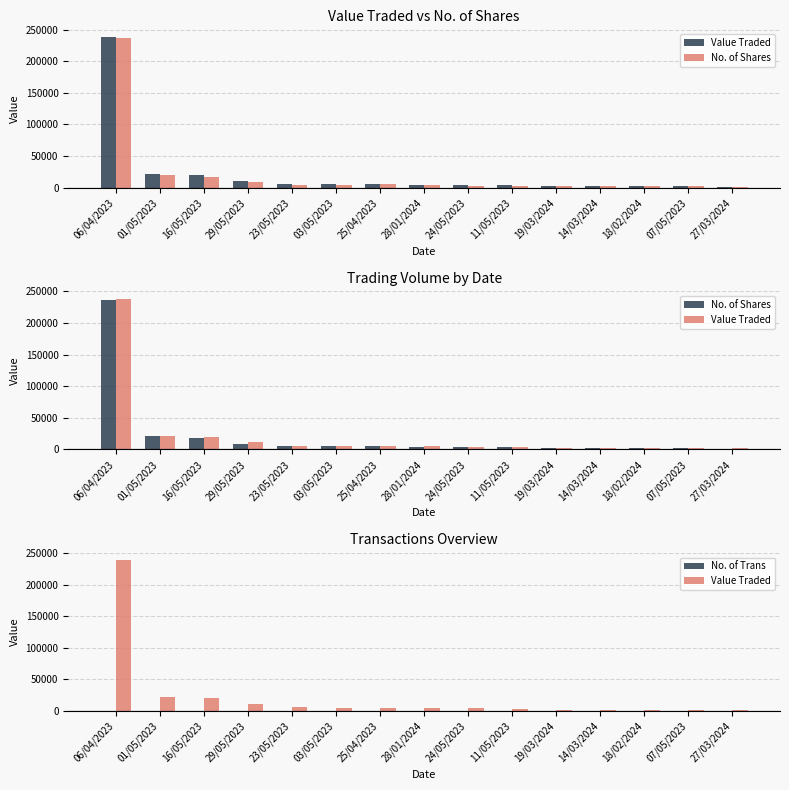

Which series has the largest range (max minus min)?

Value Traded